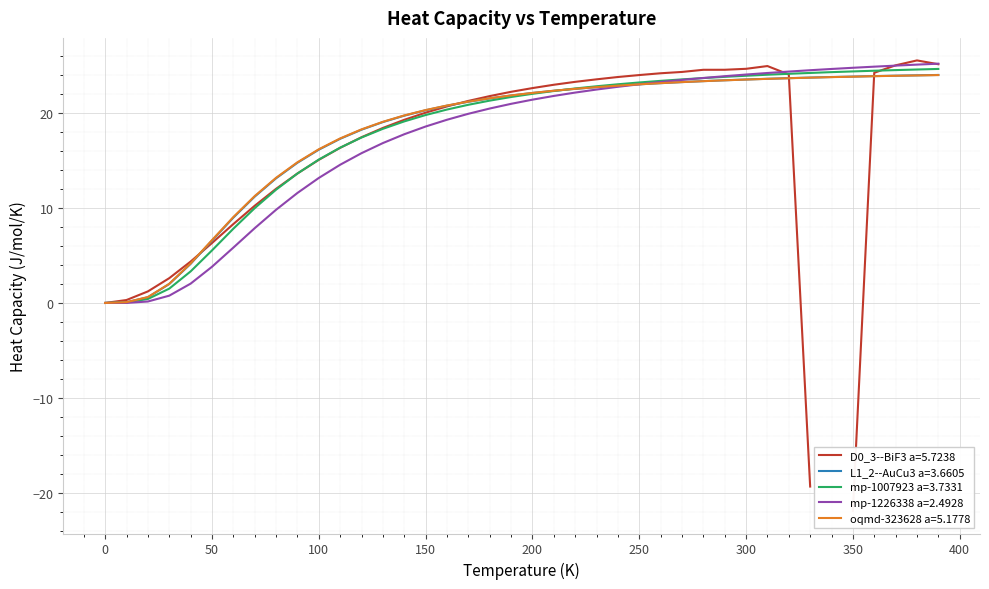

Which series changed the most between 190.0 and 360.0?

mp-1226338 a=2.4928